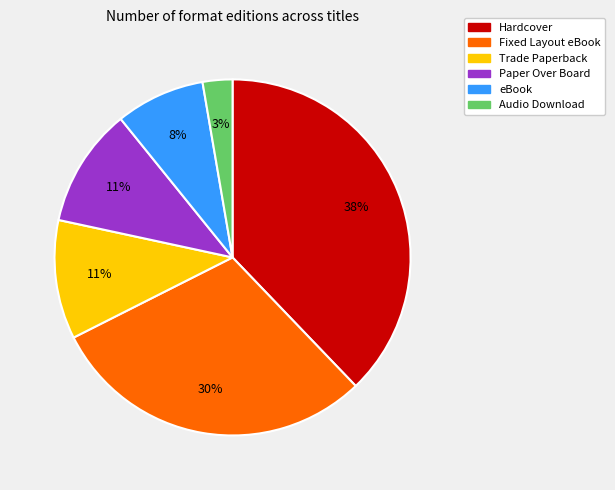

To the nearest percent, what is the difference between the largest and smallest slice percentages?

35%